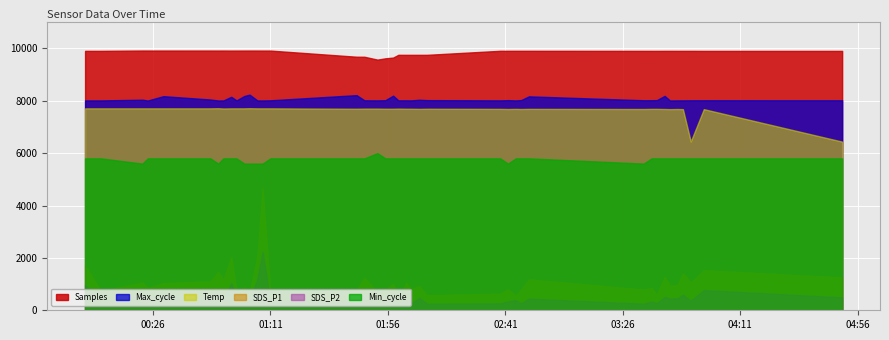

Which series has the largest total across all categories?

Samples